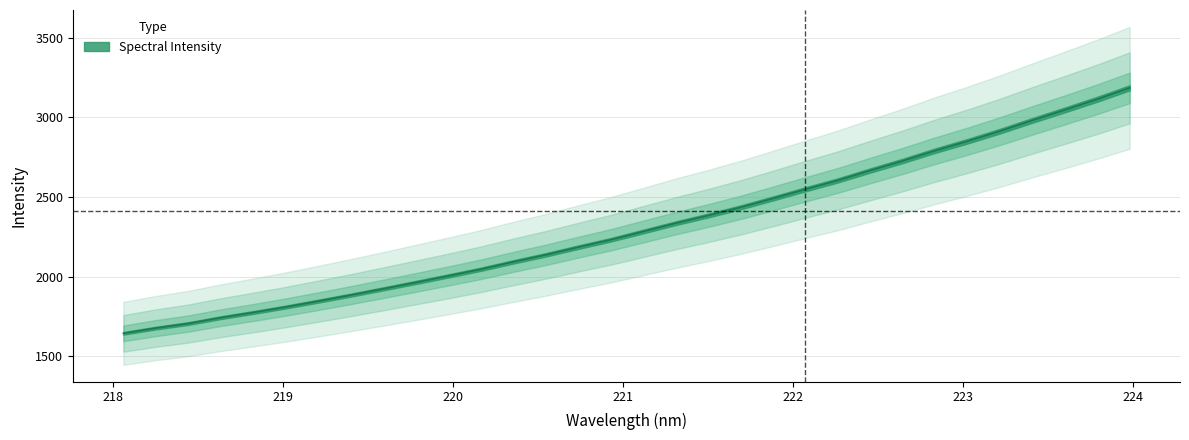

What is the sum of all values?

74030.2